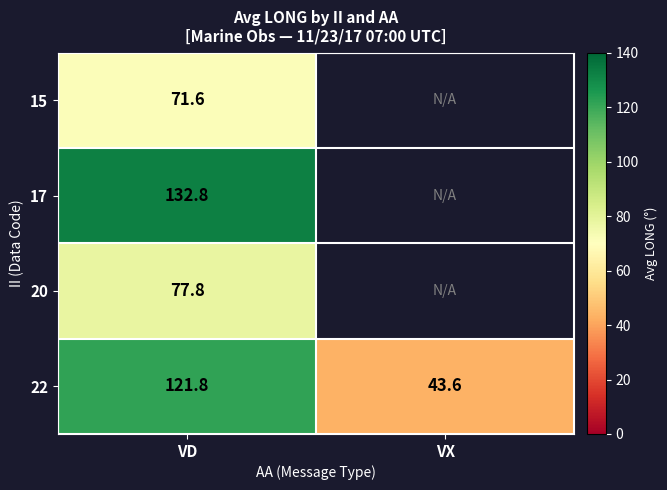

Count the number of data series in this chart.

4